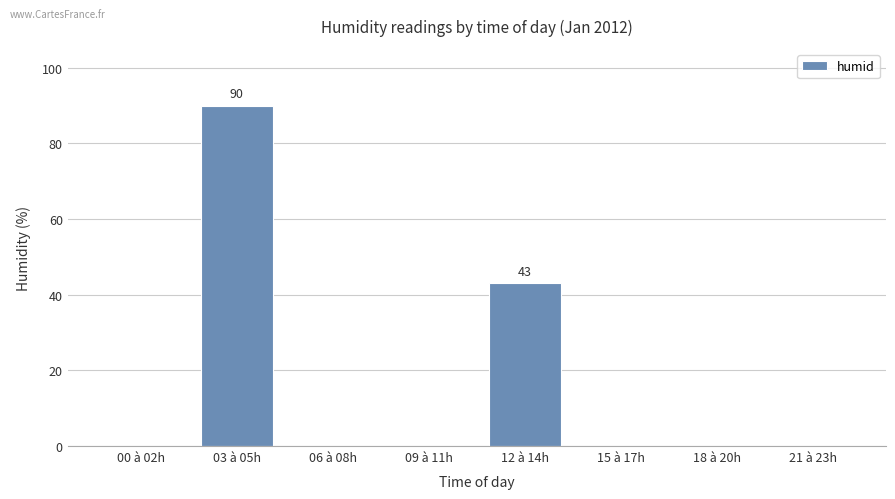

Reading left to right, list all the values displayed in this chart.

00 à 02h=0	03 à 05h=90	06 à 08h=0	09 à 11h=0	12 à 14h=43	15 à 17h=0	18 à 20h=0	21 à 23h=0